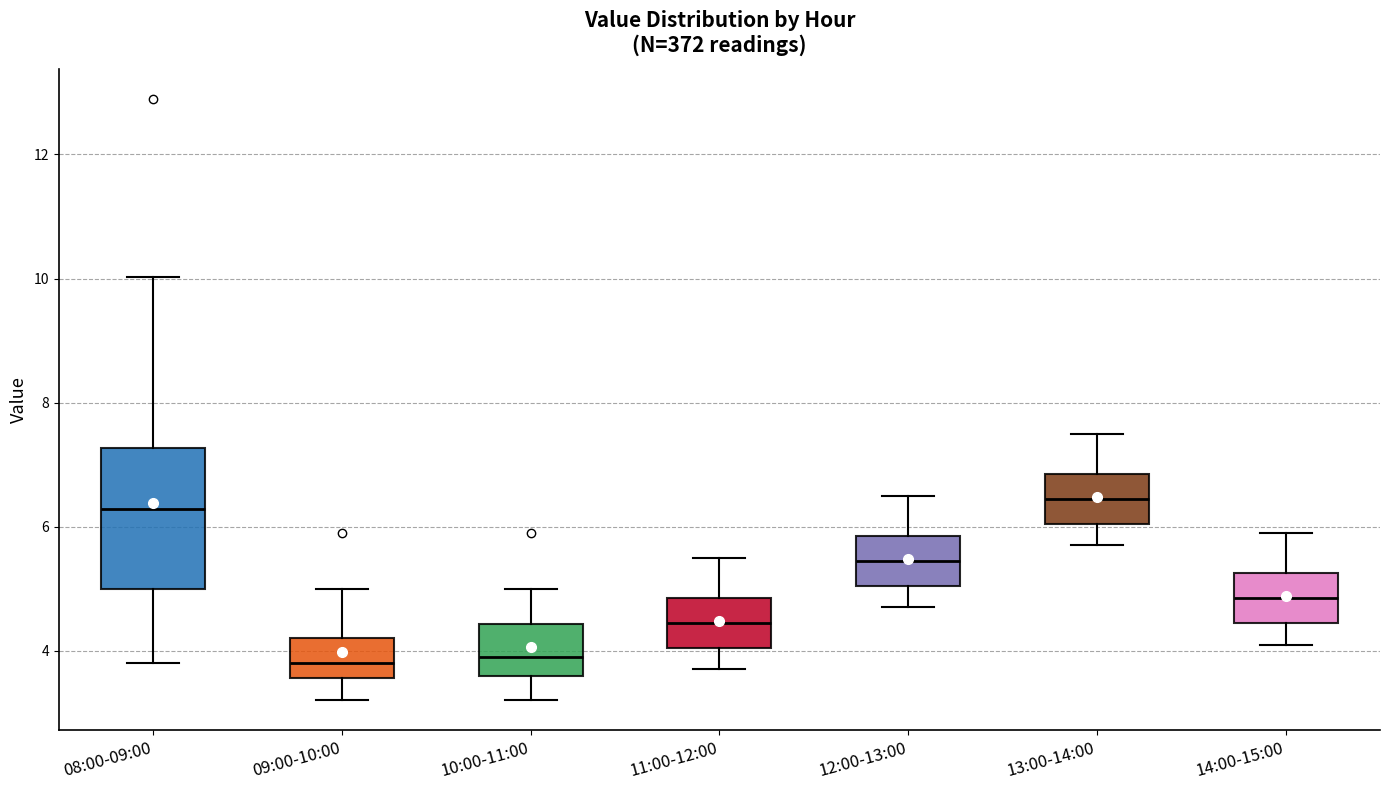

Reading left to right, read every box against the y-axis: the position of its median line, the range the box covers, and the ends of its whiskers. The values are not printed on the chart, so give them approximately, as read against the axis.

08:00-09:00: median 6.2, box 5.0 to 7.2, whiskers 3.8 to 10.0
09:00-10:00: median 3.8, box 3.6 to 4.2, whiskers 3.2 to 5.0
10:00-11:00: median 4.0, box 3.6 to 4.4, whiskers 3.2 to 5.0
11:00-12:00: median 4.4, box 4.0 to 4.8, whiskers 3.8 to 5.6
12:00-13:00: median 5.4, box 5.0 to 5.8, whiskers 4.8 to 6.6
13:00-14:00: median 6.4, box 6.0 to 6.8, whiskers 5.8 to 7.6
14:00-15:00: median 4.8, box 4.4 to 5.2, whiskers 4.2 to 6.0